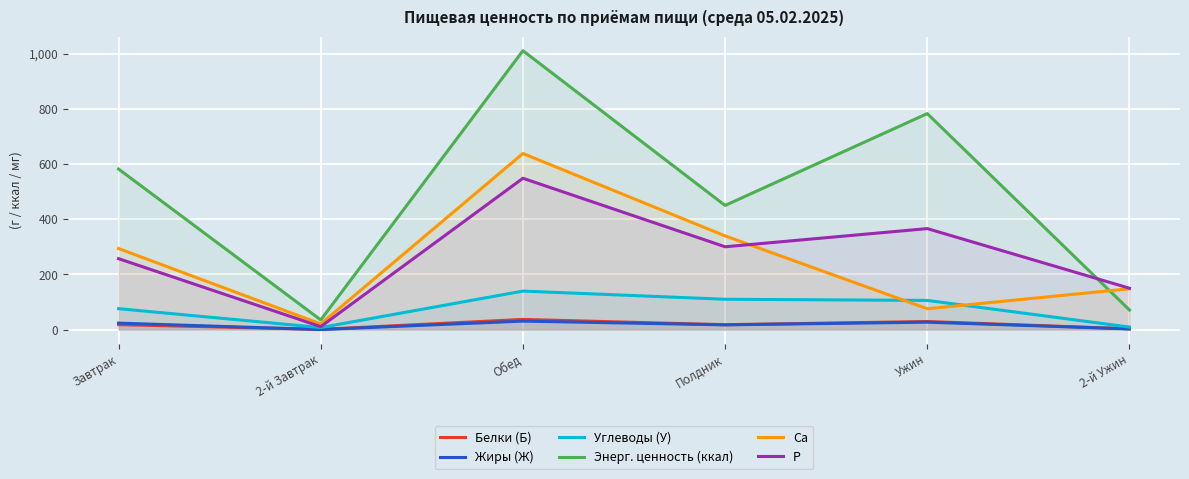

What is the label of the 4th point from the right?

Обед